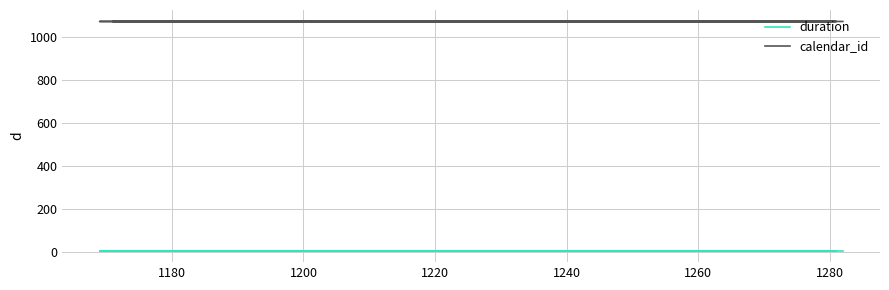

How many lines are shown in the chart?

2